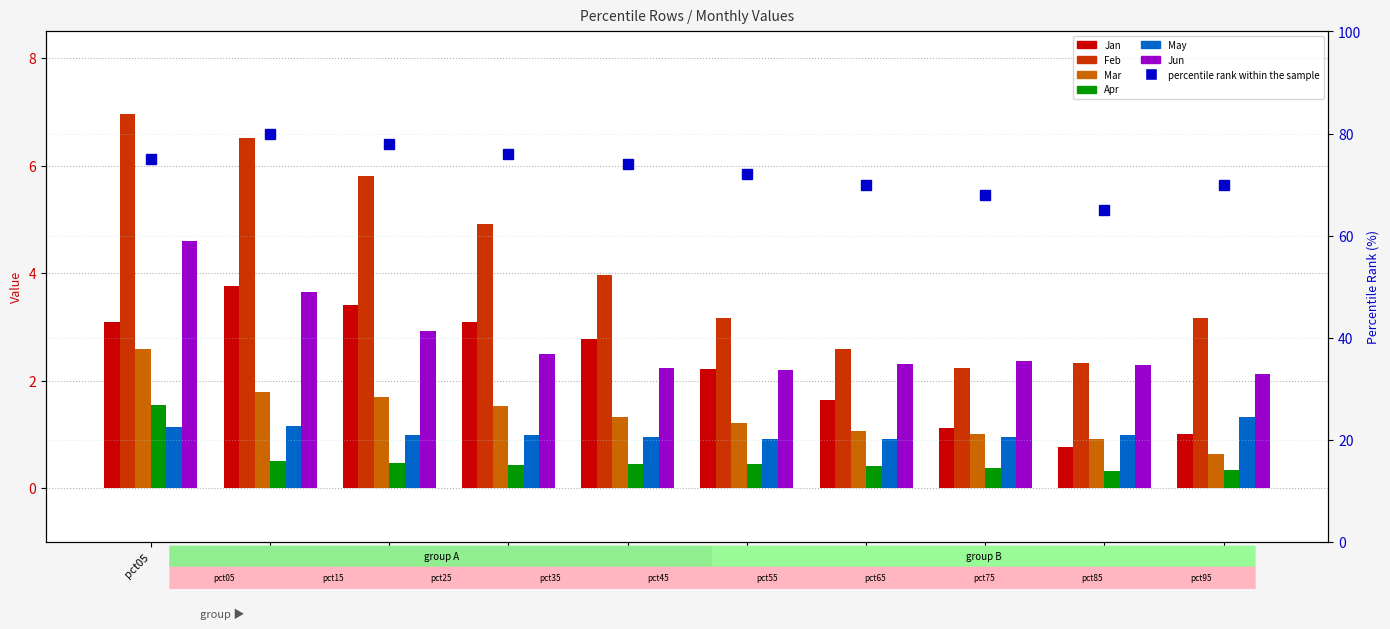

What is the spread (max minus min) of values at pct45?

3.5